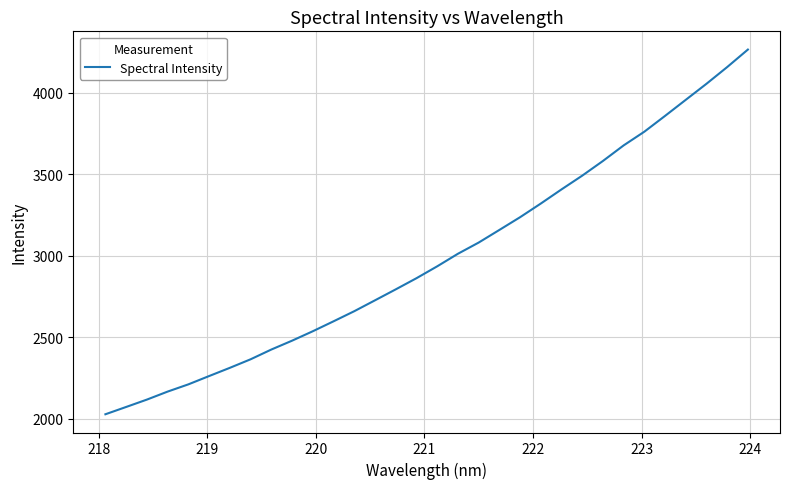

What is the difference between the maximum and minimum values?

2239.6